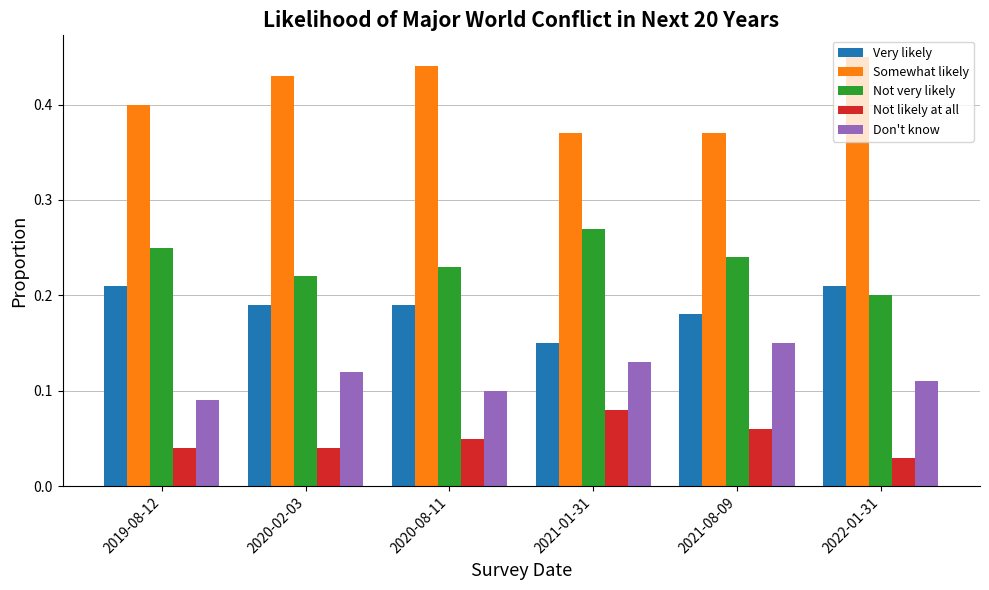

The value of Don't know at 2020-08-11 is 0.1. True or false?

True